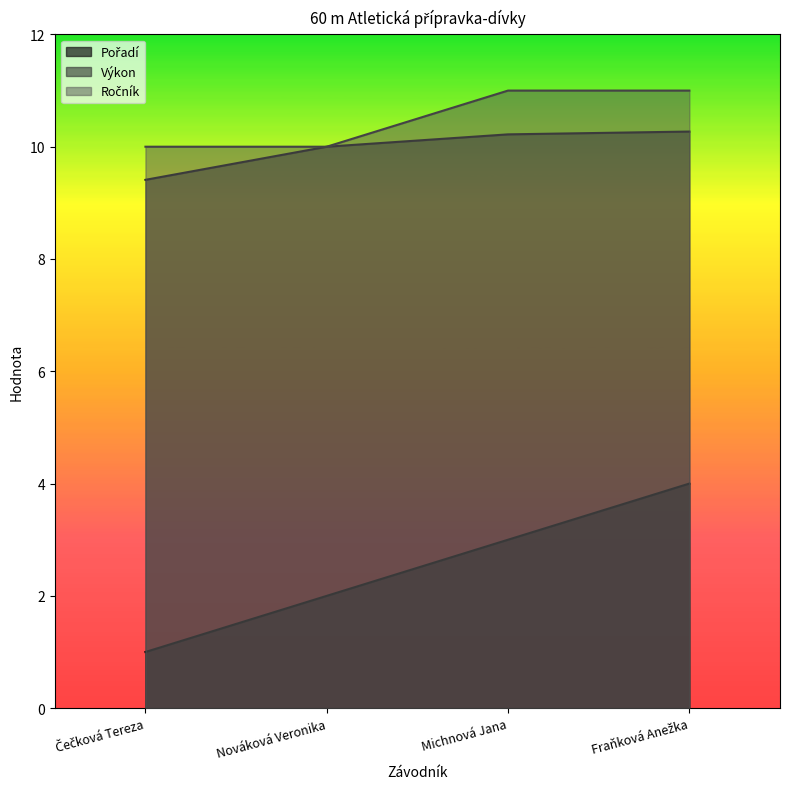

True or false: Výkon and Pořadí cross at least once.

False